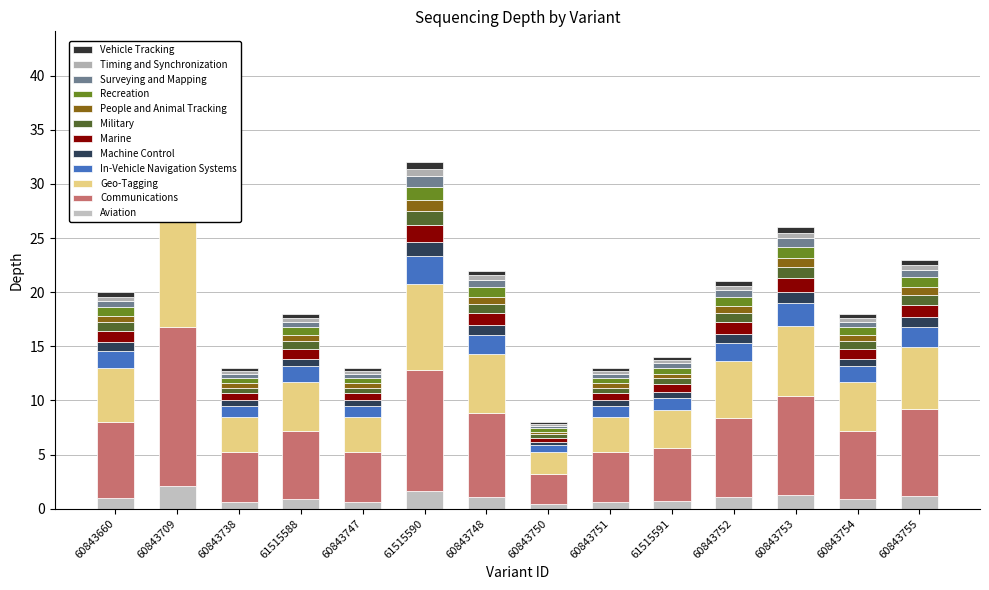

What is the greatest value displayed?

2.1